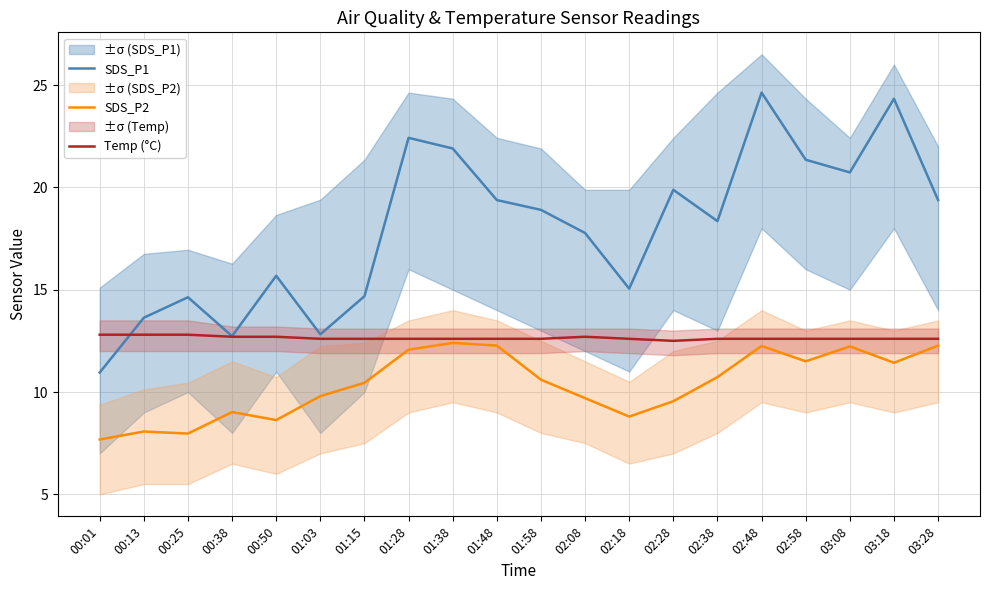

How many lines are shown in the chart?

3